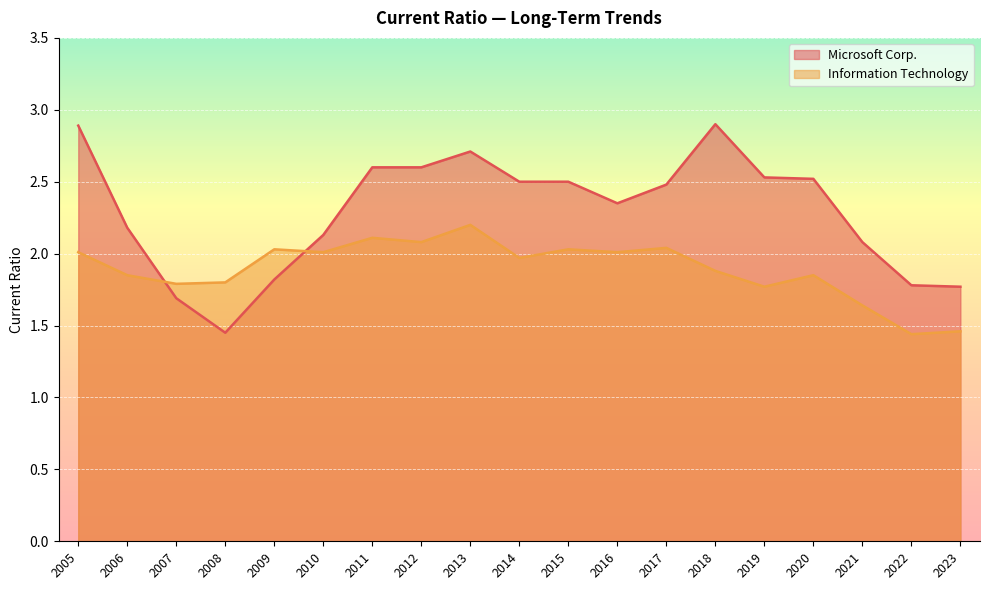

Which series has the largest total across all categories?

Microsoft Corp.